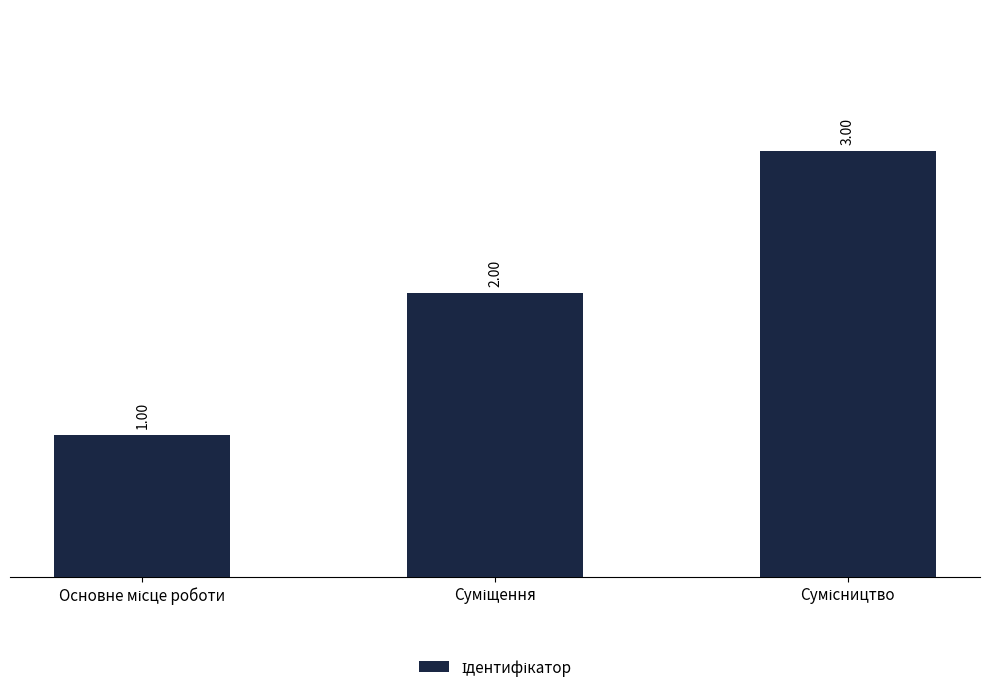

Does the chart contain stacked bars?

No